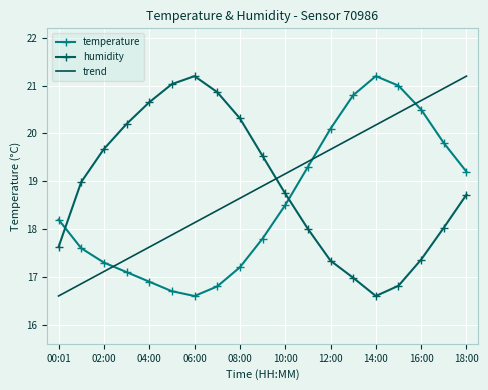

How many intersections are there between humidity and temperature?

2